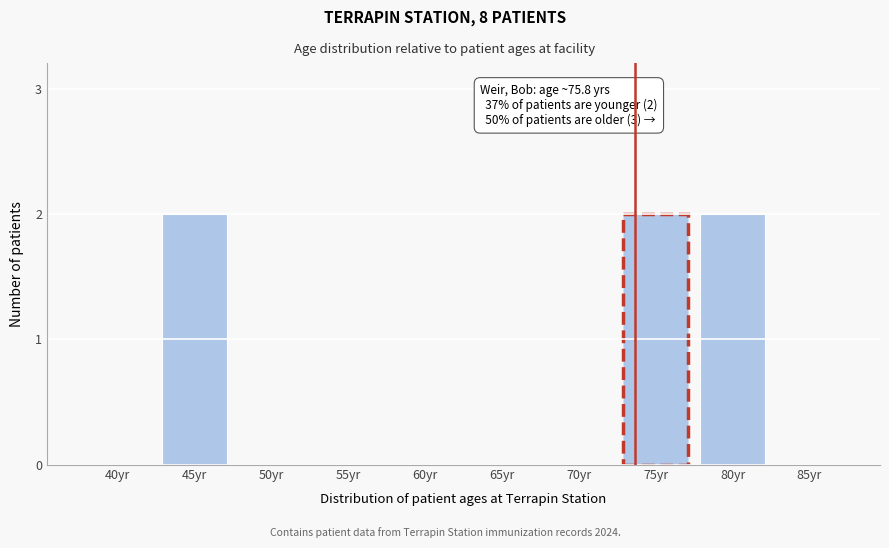

Reading right to left, transcribe all the data shown in this chart.

85yr=0	80yr=2	75yr=2	70yr=0	65yr=0	60yr=0	55yr=0	50yr=0	45yr=2	40yr=0